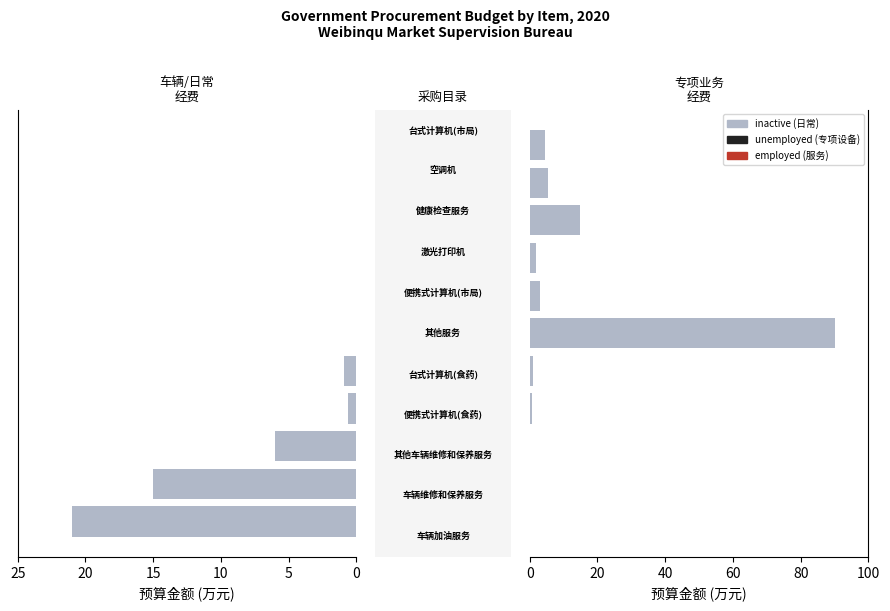

At how many categories does at least one series exceed 66?

1